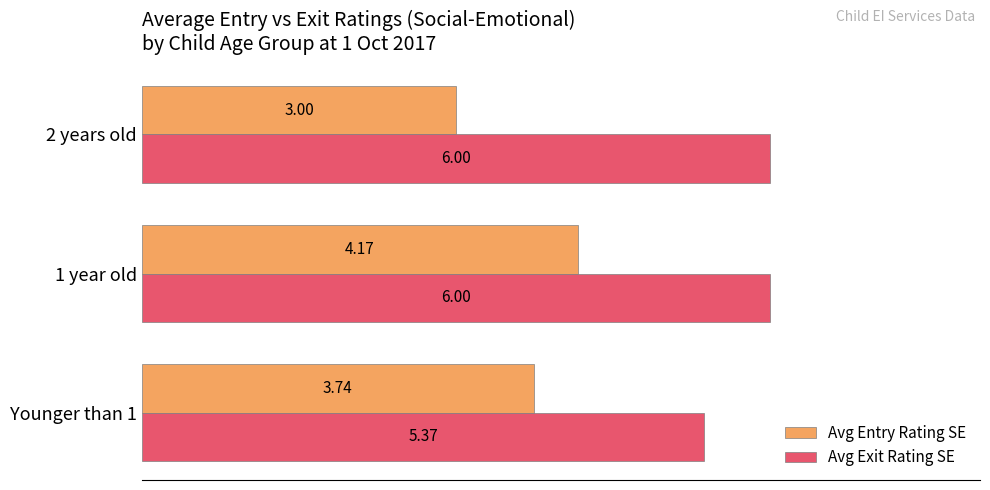

What is the average value of the Avg Entry Rating SE series?

3.6